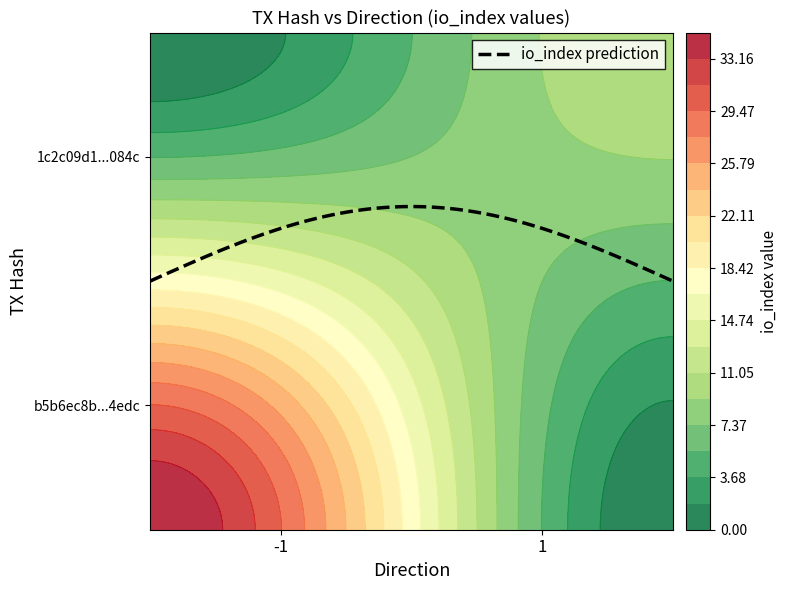

Reading left to right, transcribe all the data shown in this chart.

b5b6ec8b47ce3362f5104bd6a5a2daf32ef4edc: direction=-1	io_index=35
1c2c09d1f9529d62f28b3acd091fce9245f084c: direction=1	io_index=11